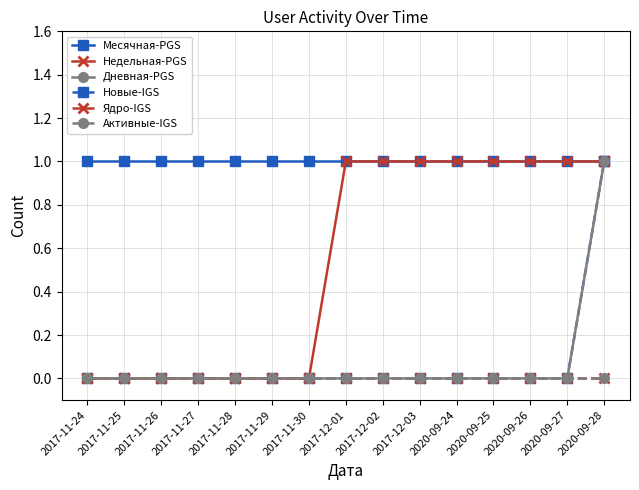

What is the sum of all Новые-IGS values?

1